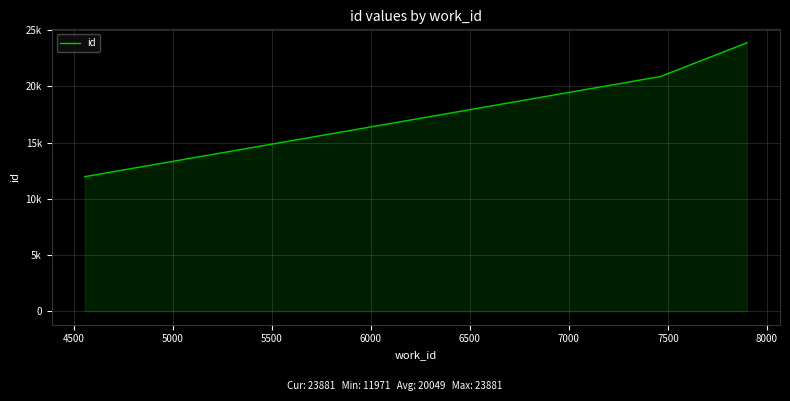

Which has a higher value, 5000 or 6000?

6000